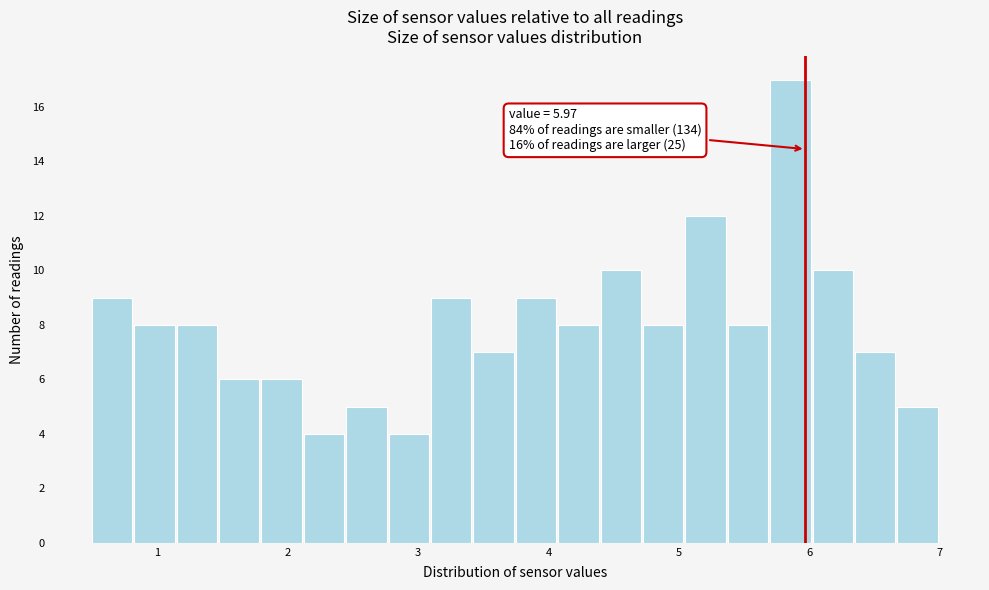

Around what value on the x-axis is the tallest bar? Give the approximate position of its centre, as read against the axis.

5.9